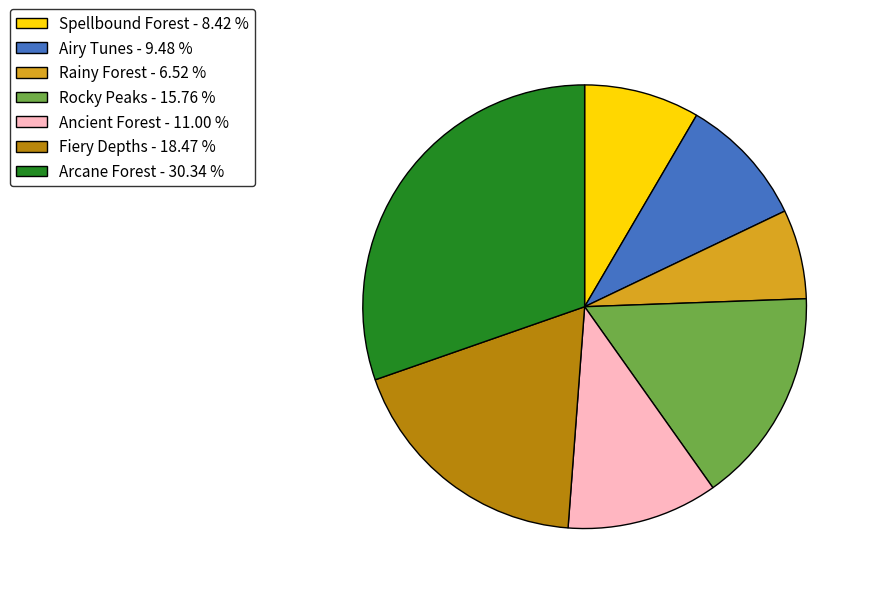

What is the largest slice in the pie chart?

Arcane Forest